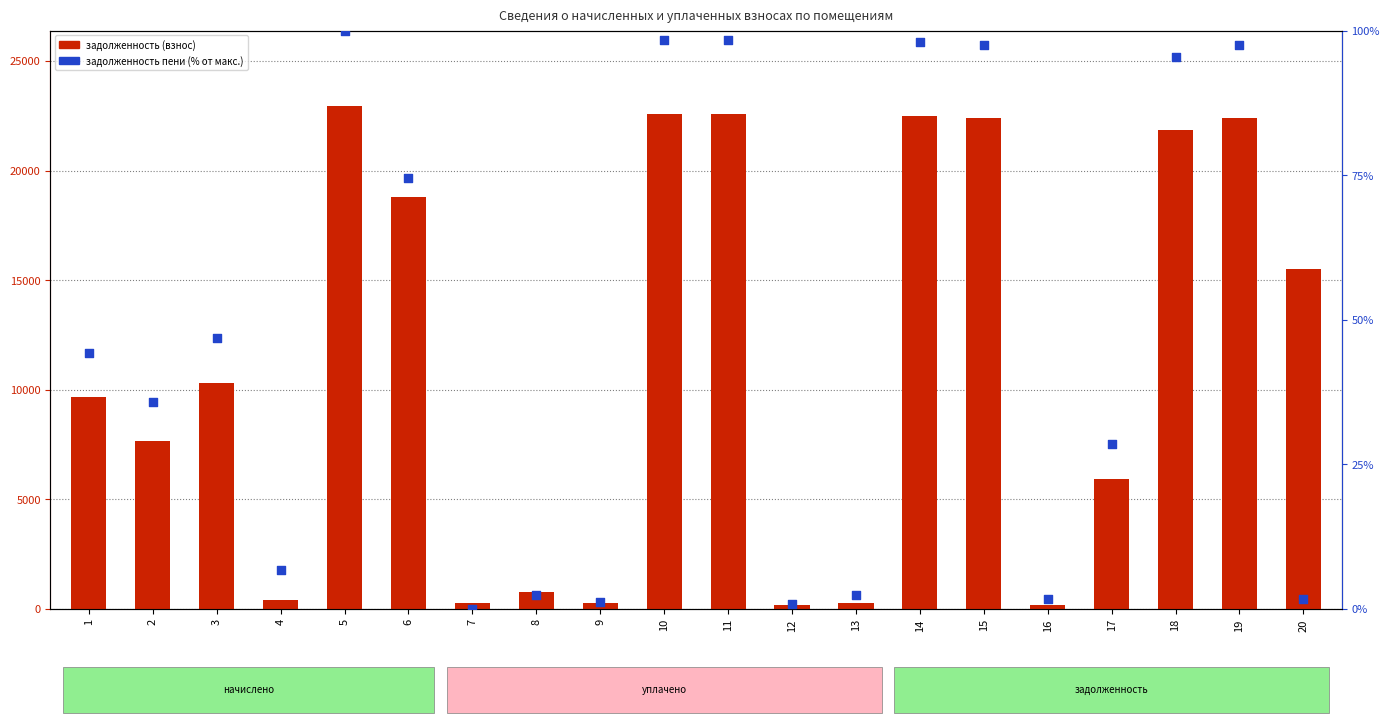

Which series reaches the minimum Y coordinate?

задолженность пени (% от макс.)